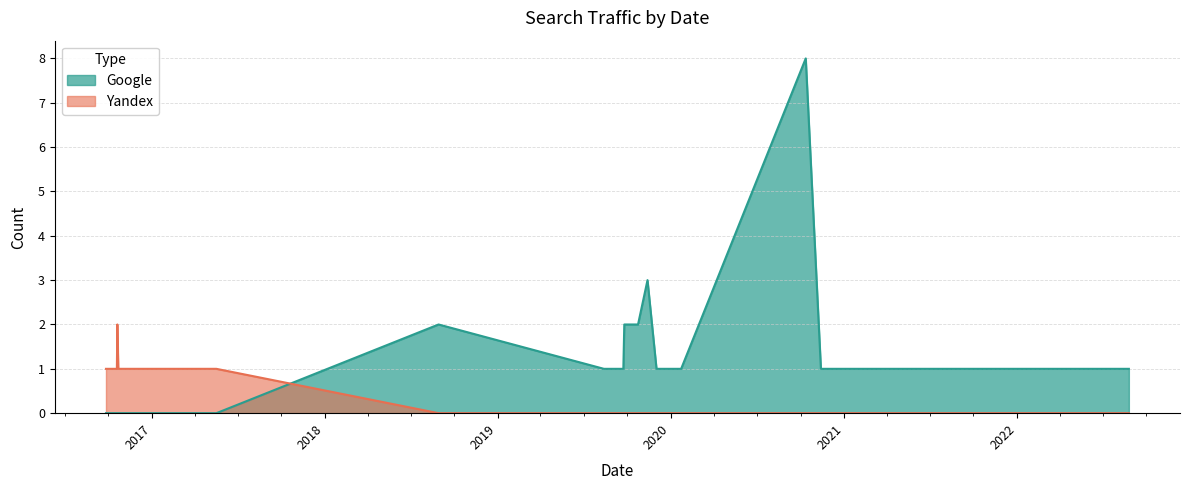

Rank the series by their maximum value, from lowest to highest.

Yandex, Google